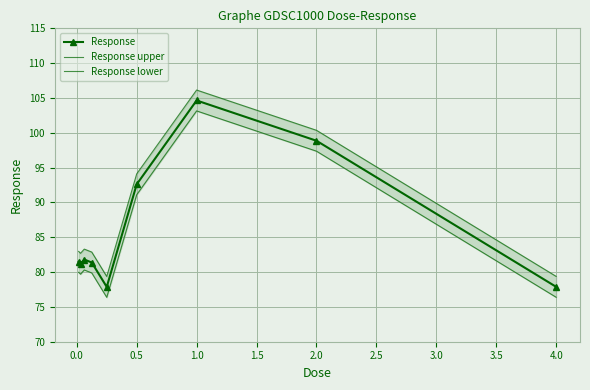

Is it true that Response equals 59.3 at 2.0?

False